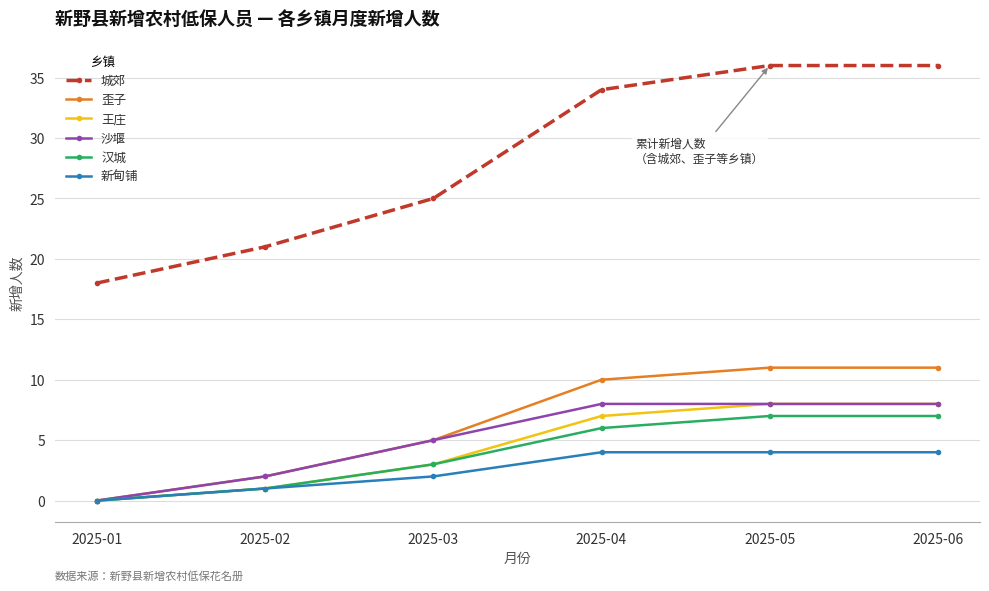

Reading left to right, transcribe all the data shown in this chart.

城郊: 18	21	25	34	36	36
歪子: 0	2	5	10	11	11
王庄: 0	1	3	7	8	8
沙堰: 0	2	5	8	8	8
汉城: 0	1	3	6	7	7
新甸铺: 0	1	2	4	4	4